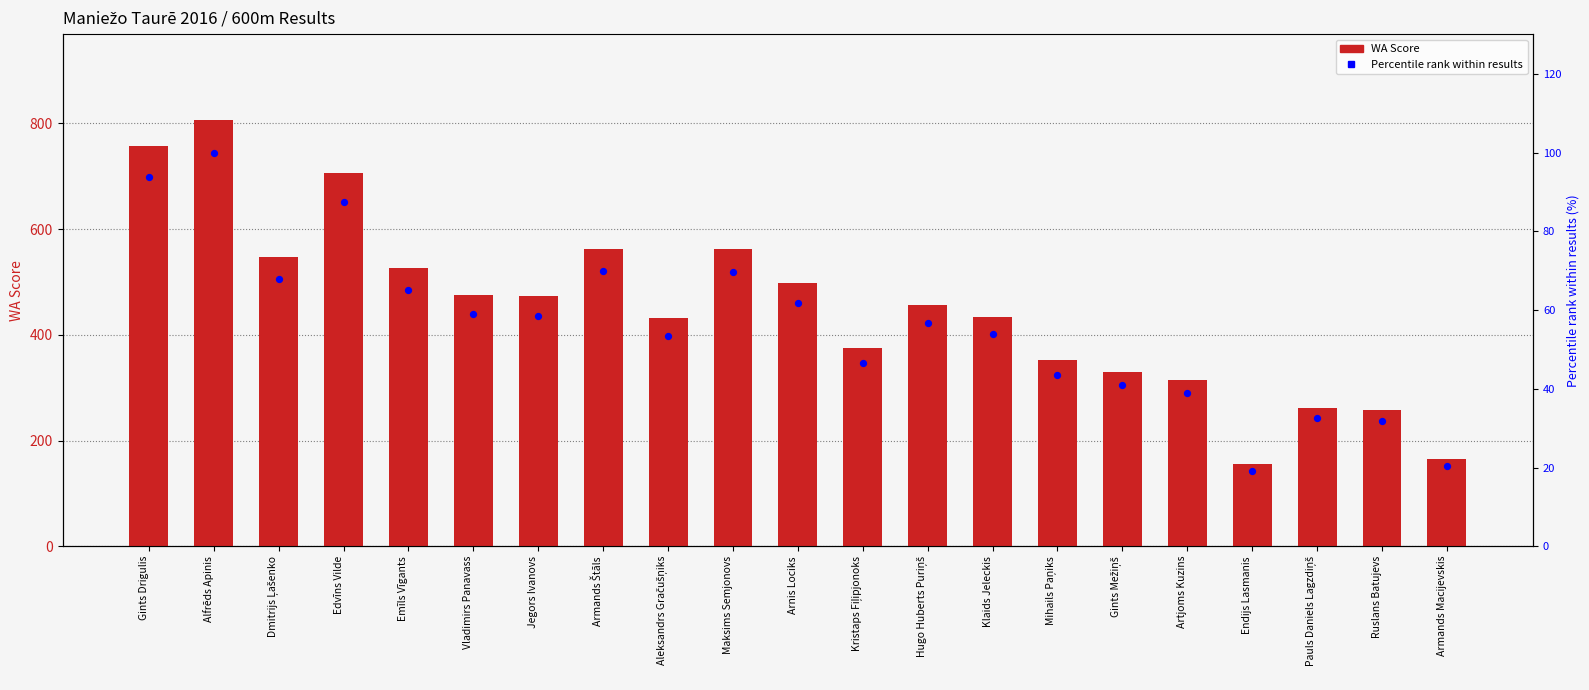

Which series has the widest spread of Y values?

WA Score